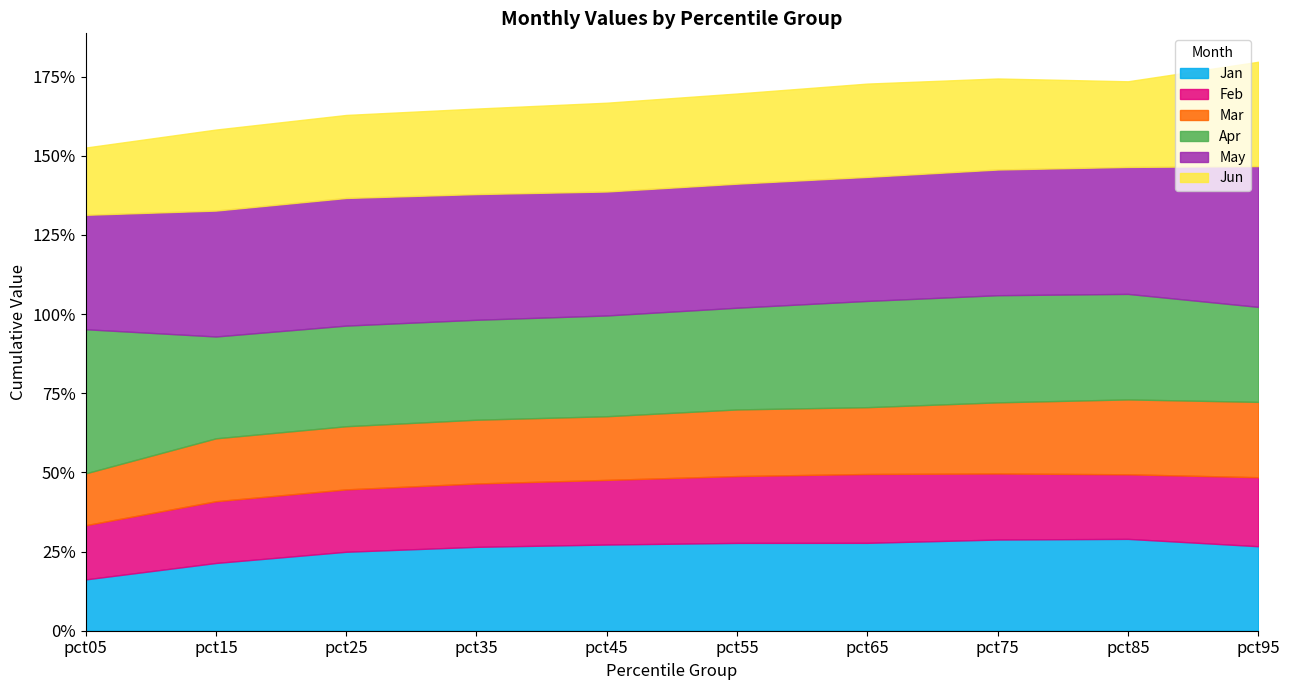

At pct55, list the series in order from smallest to largest.

Mar, Feb, Jan, Jun, Apr, May